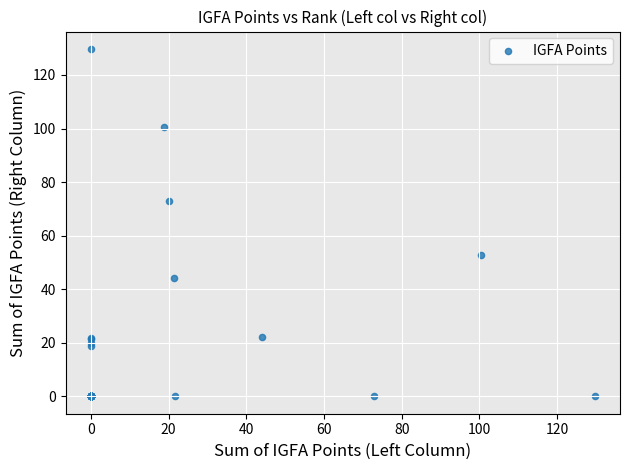

What Y value in the scatter plot is closest to 64?

72.9